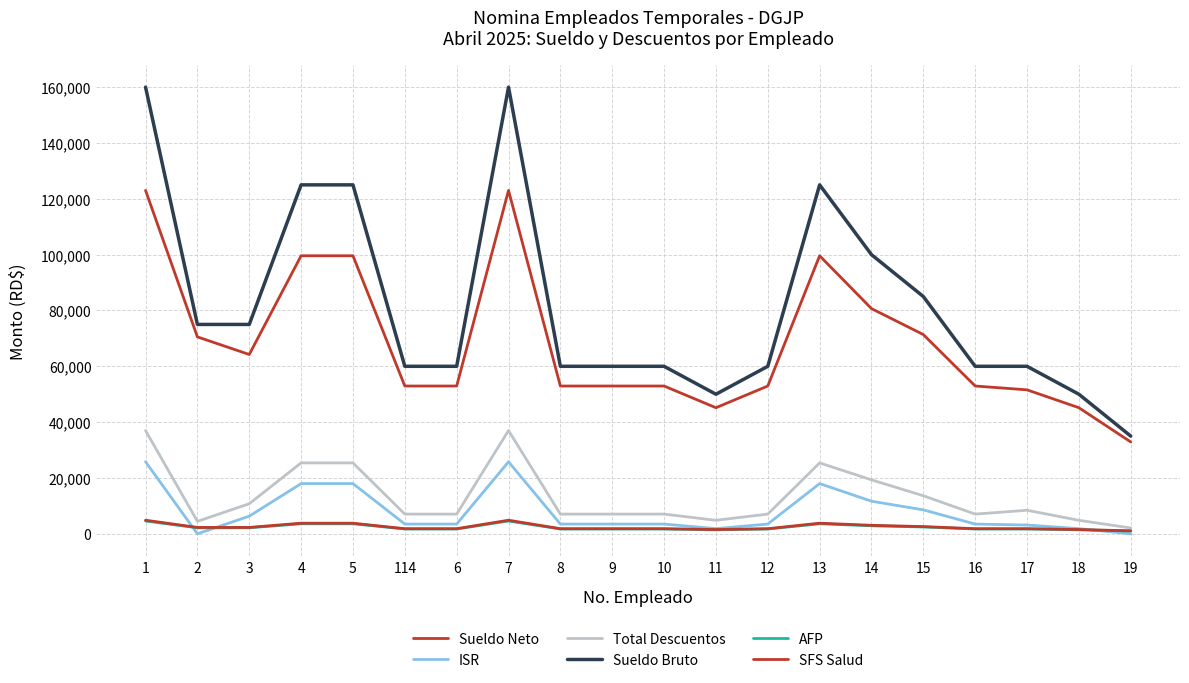

How many lines are shown in the chart?

6